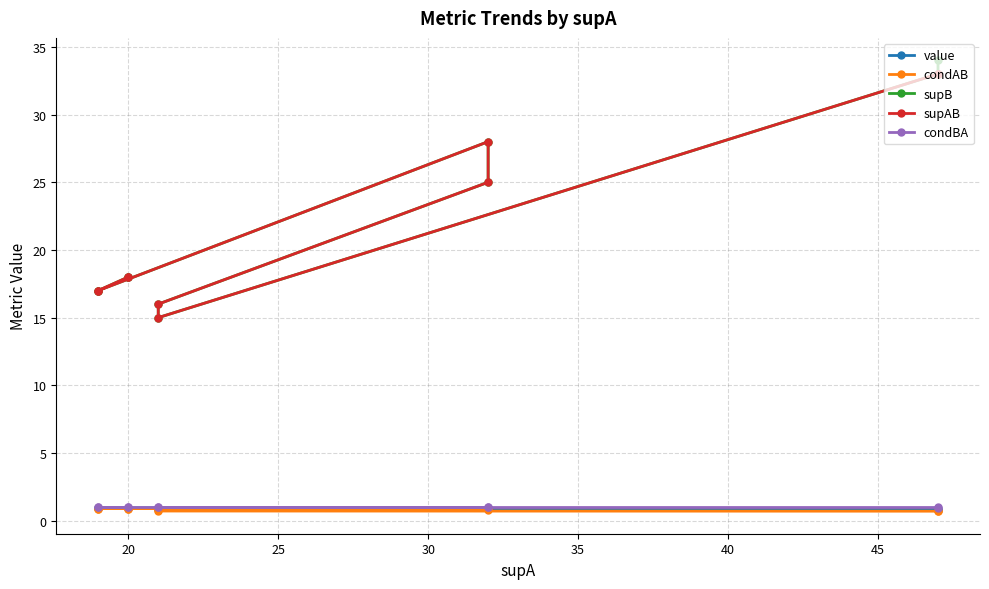

Reading left to right, transcribe all the data shown in this chart.

value: 0.9	0.9	0.9	0.9	0.9	0.9	0.9	0.8	0.8	0.8
condAB: 0.9	0.9	0.9	0.9	0.9	0.8	0.8	0.7	0.7	0.7
supB: 18.0	18.0	17.0	17.0	28.0	25.0	16.0	15.0	33.0	34.0
supAB: 18.0	18.0	17.0	17.0	28.0	25.0	16.0	15.0	33.0	33.0
condBA: 1.0	1.0	1.0	1.0	1.0	1.0	1.0	1.0	1.0	1.0